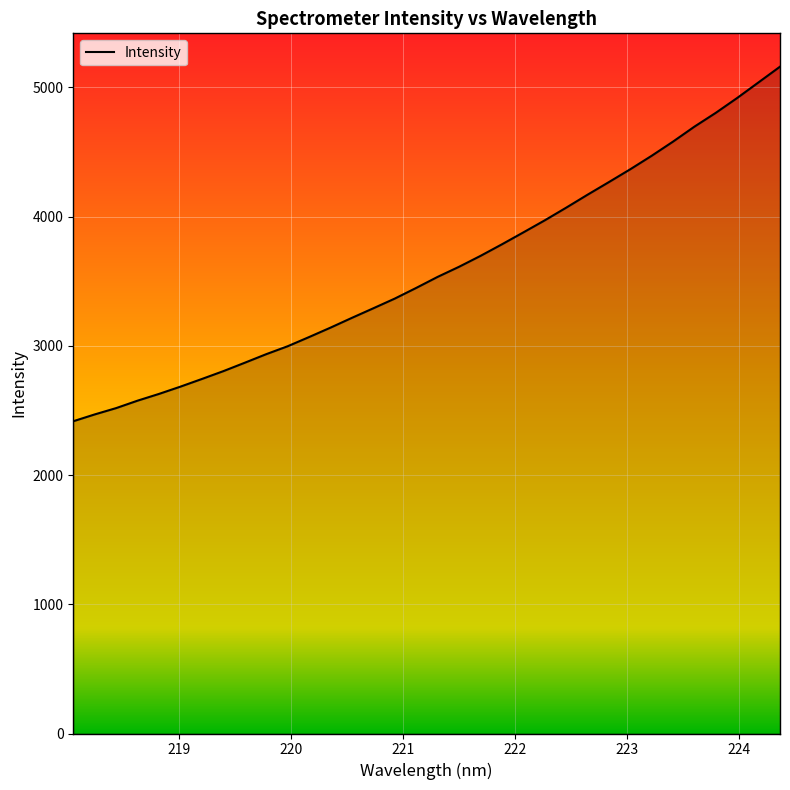

True or false: the data has more than 1 interior local peaks.

False